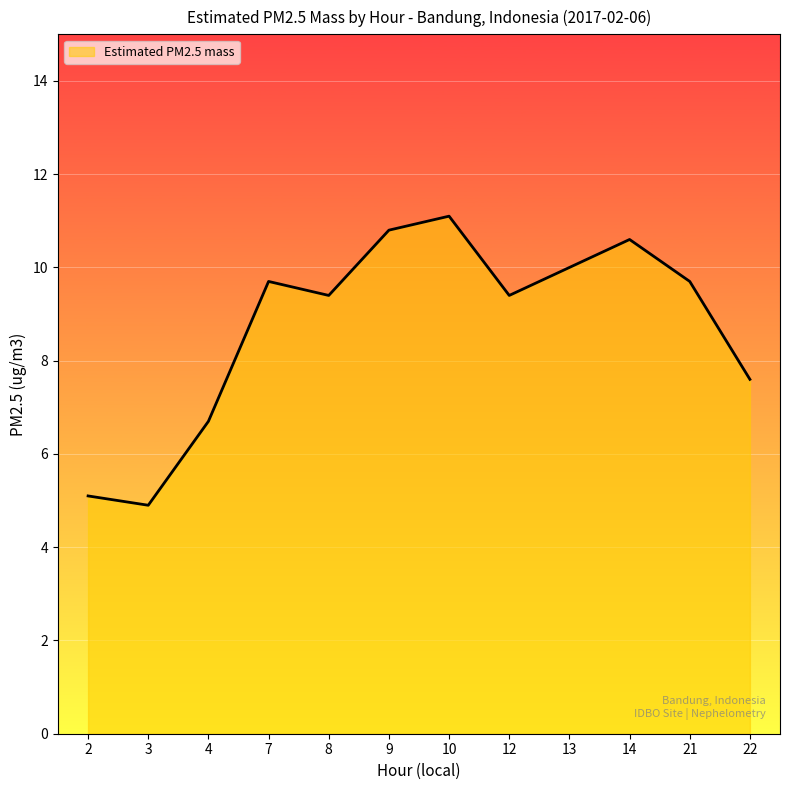

What is the difference between the values at 22 and 10?

3.5